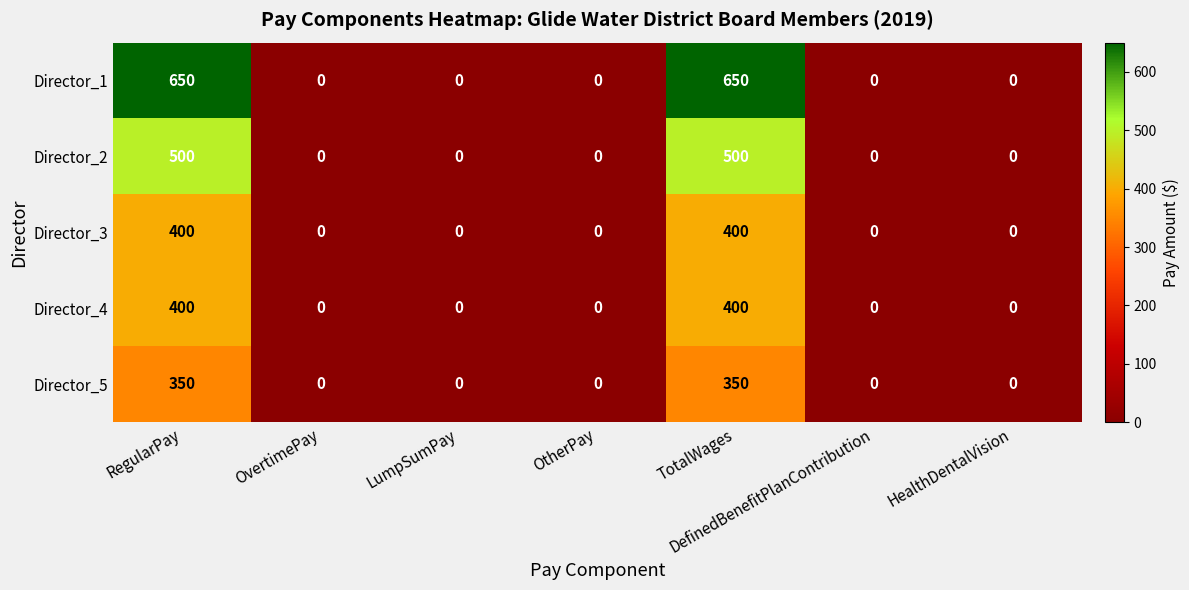

True or false: Director_2 has a value of 0 at OtherPay.

True